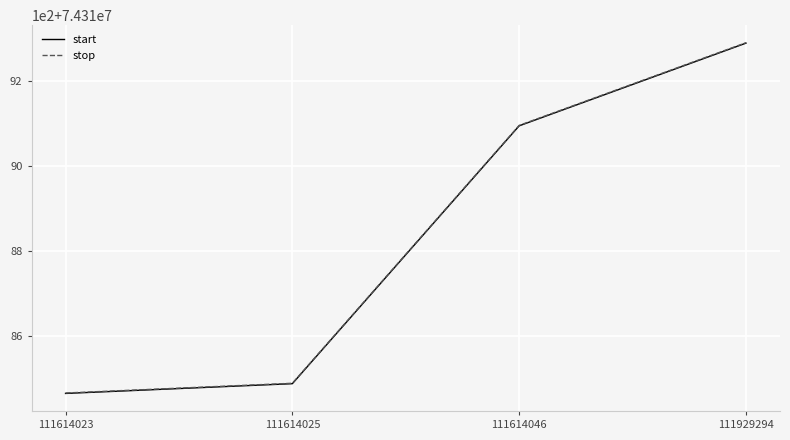

Does the chart display data point markers on the line(s)?

No